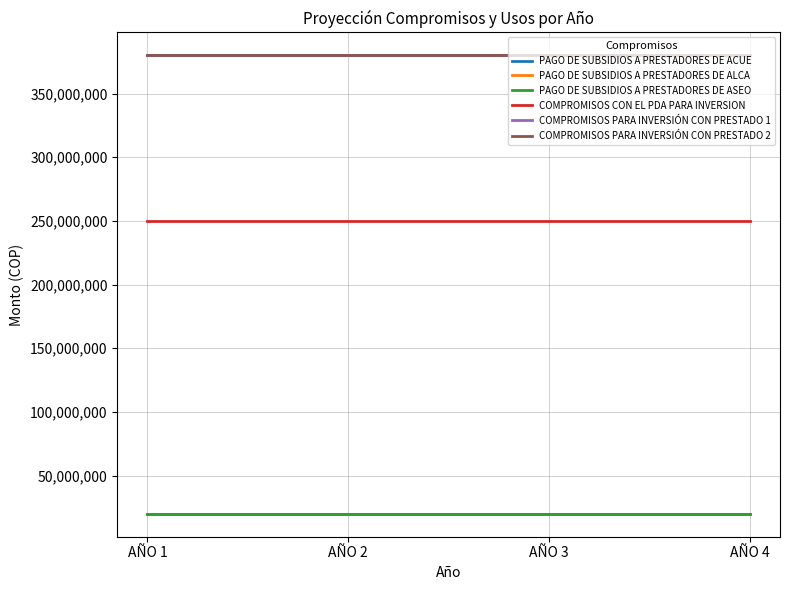

Reading right to left, extract all data points from this chart.

PAGO DE SUBSIDIOS A PRESTADORES DE ACUE: 20000000	20000000	20000000	20000000
PAGO DE SUBSIDIOS A PRESTADORES DE ALCA: 20000000	20000000	20000000	20000000
PAGO DE SUBSIDIOS A PRESTADORES DE ASEO: 20000000	20000000	20000000	20000000
COMPROMISOS CON EL PDA PARA INVERSION: 250000000	250000000	250000000	250000000
COMPROMISOS PARA INVERSIÓN CON PRESTADO 1: 380000000	380000000	380000000	380000000
COMPROMISOS PARA INVERSIÓN CON PRESTADO 2: 380000000	380000000	380000000	380000000